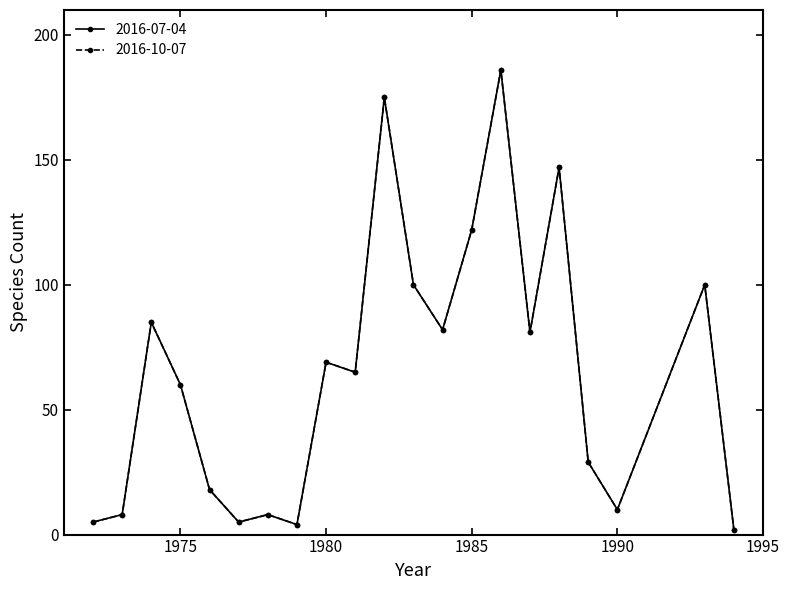

Does the chart have visible grid lines?

No